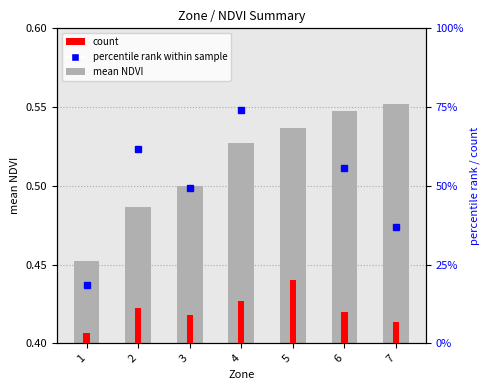

How many data points in percentile rank within sample are above 50?

3